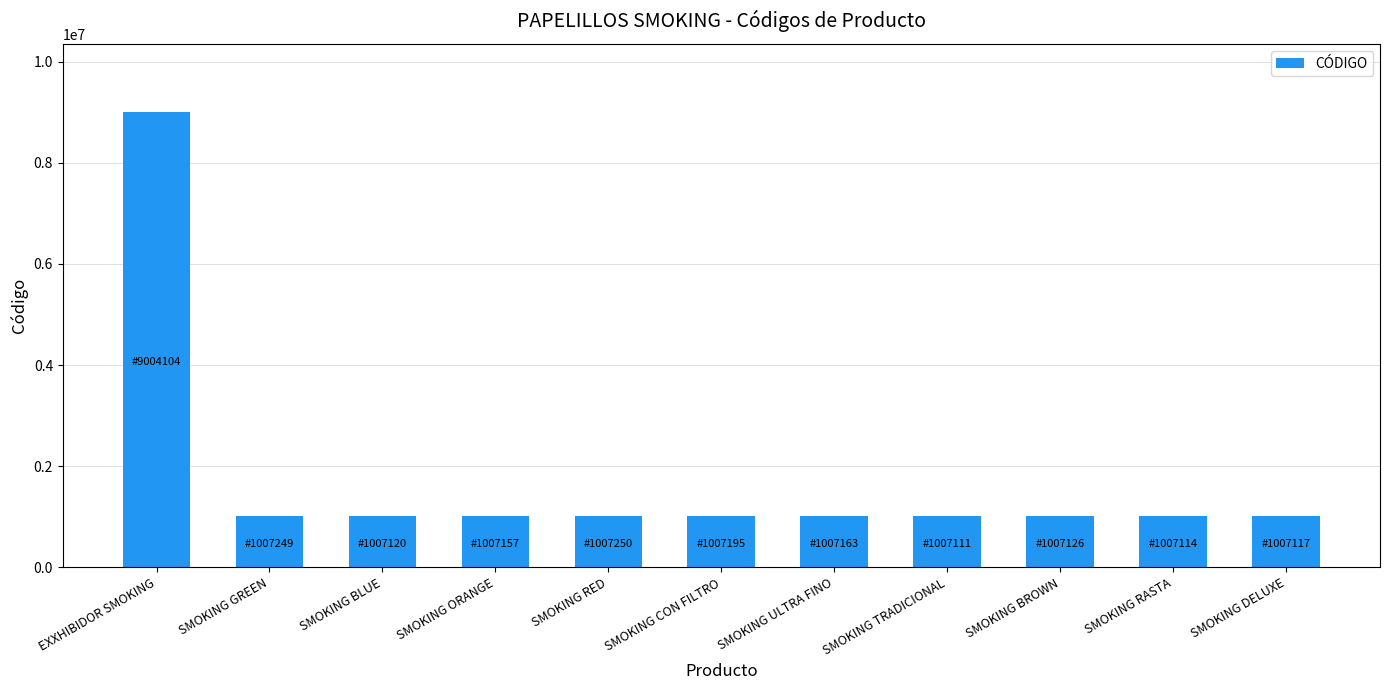

What is the maximum value shown in the chart?

9004104